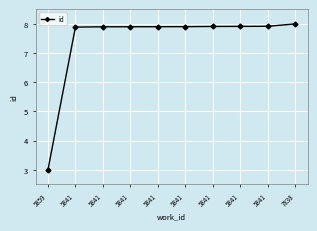

Rank the categories by value from lowest to highest.

5859, 5841, 5841, 5841, 5841, 5841, 5841, 5841, 5841, 7838